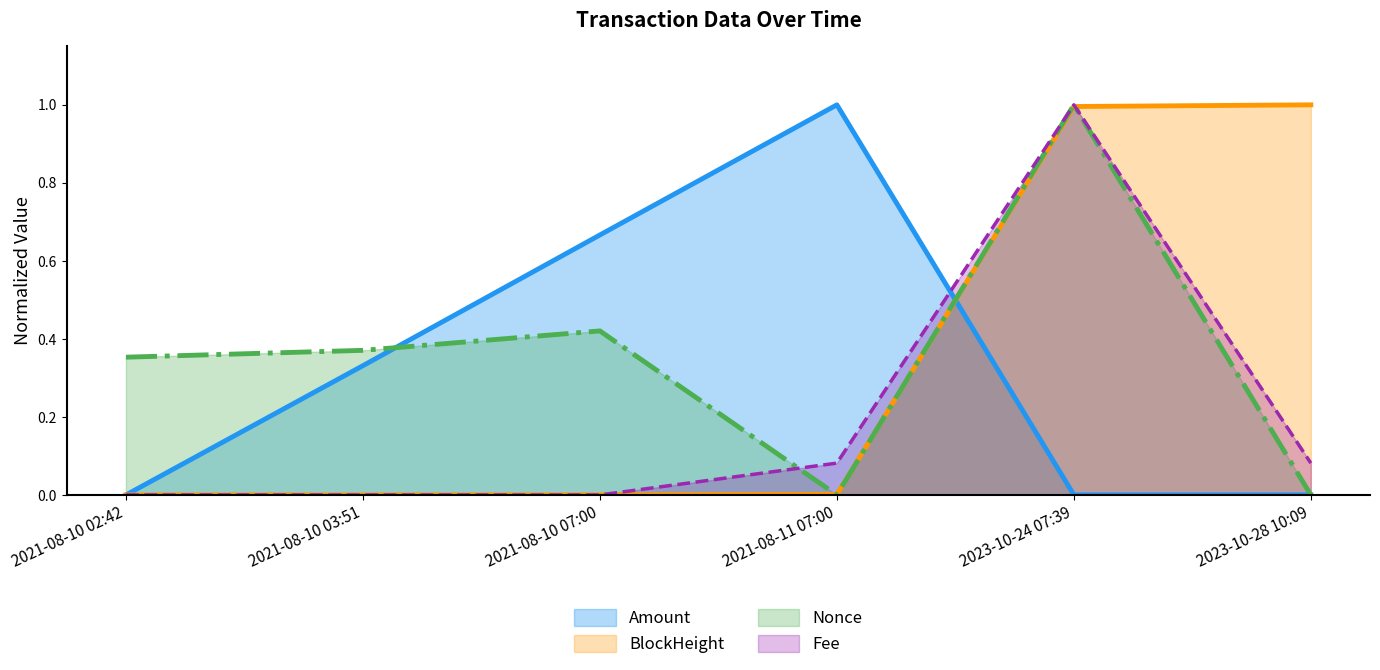

What is the average value of the Amount series?

0.3